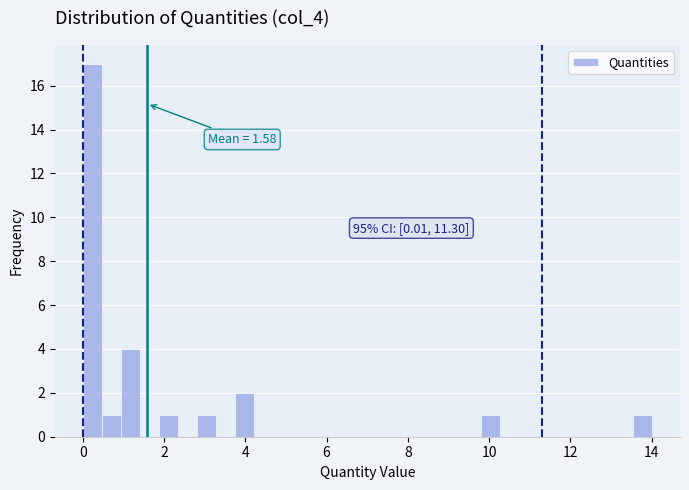

Read against the x-axis, roughly where is the centre of the tallest bar?

0.2